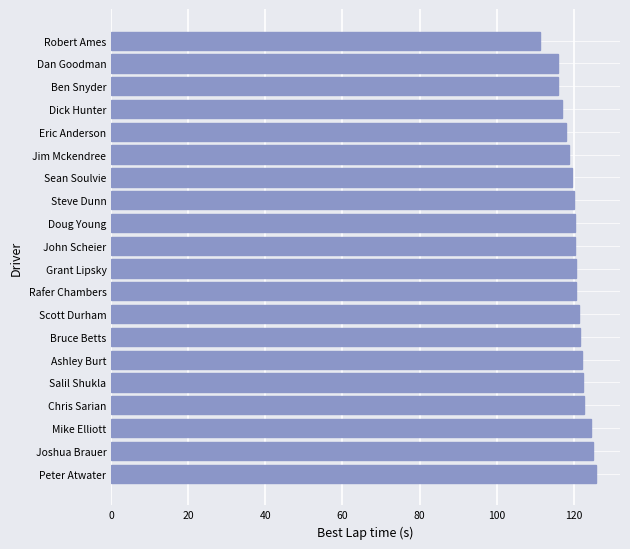

What is the difference between the values at Peter Atwater and Ben Snyder?

9.8